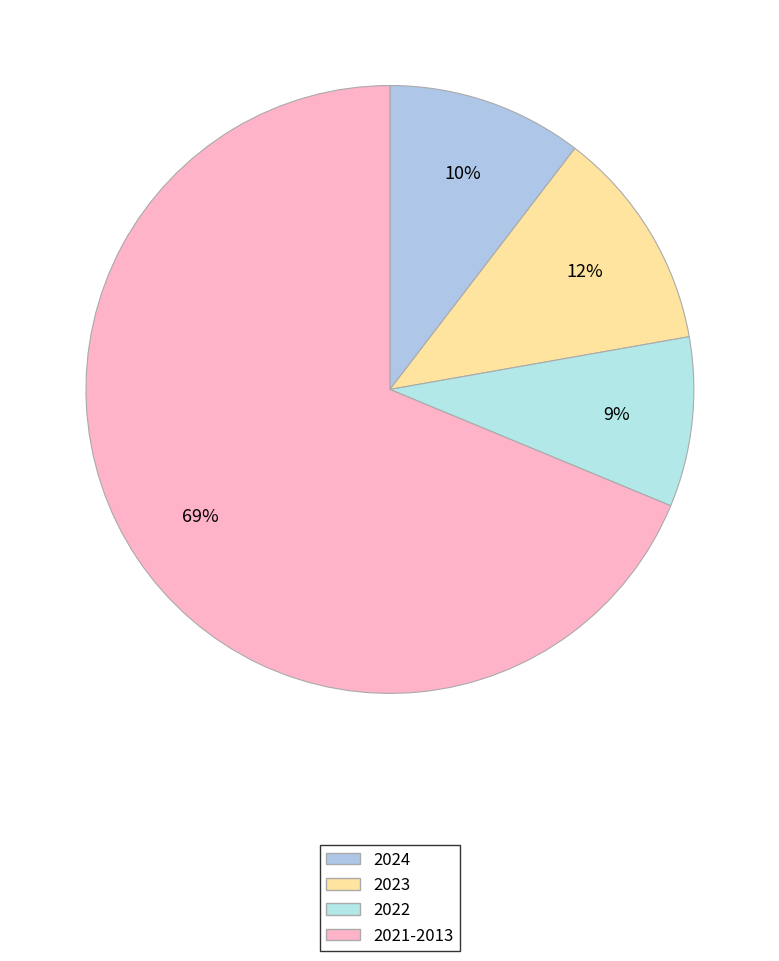

Count the number of slices in the pie.

4